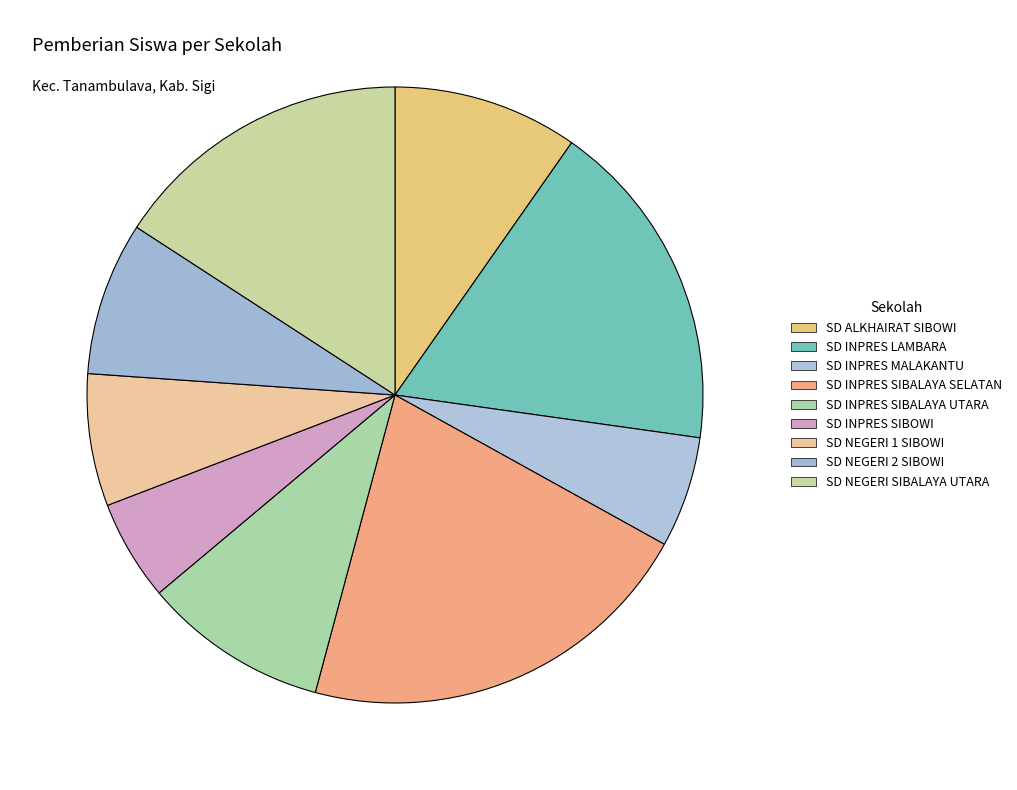

Does any single category account for the majority?

No